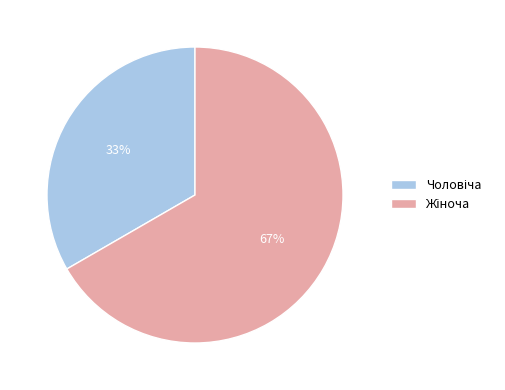

To the nearest percent, what is the average slice percentage?

50%